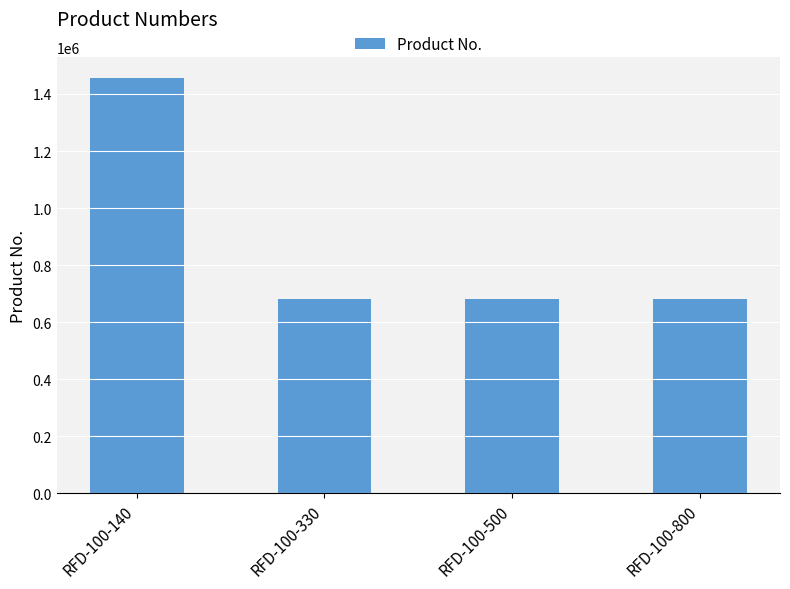

What is the ratio of the value at RFD-100-800 to the value at RFD-100-140?

0.5